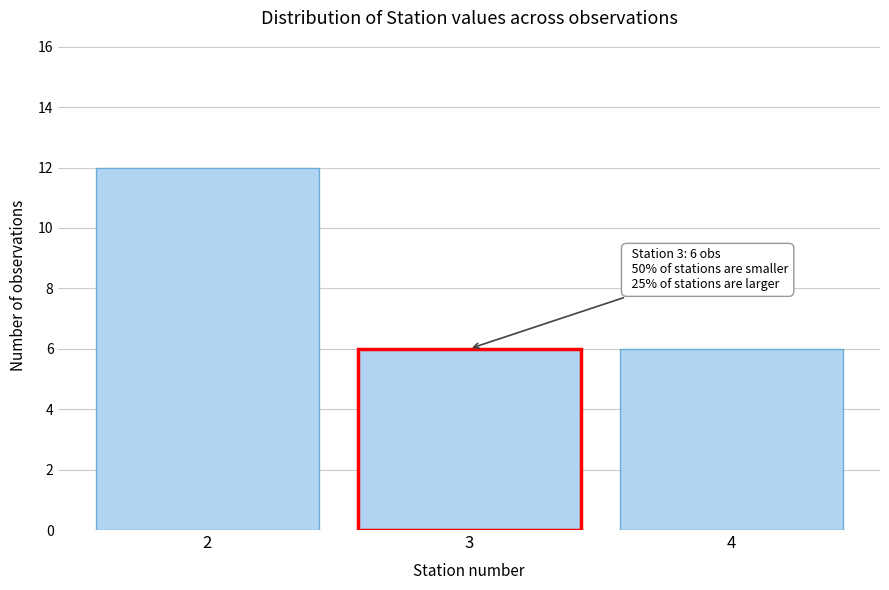

Which range on the x-axis has the tallest bar?

1.5 to 2.5